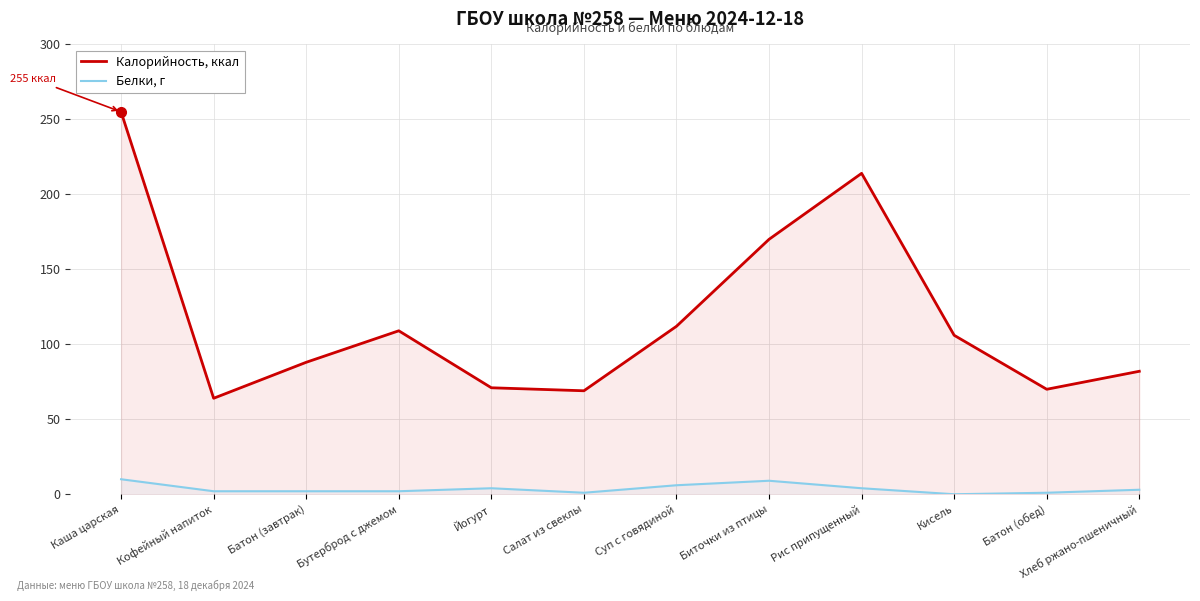

At Бутерброд с джемом, list the series in order from smallest to largest.

Белки, г, Калорийность, ккал